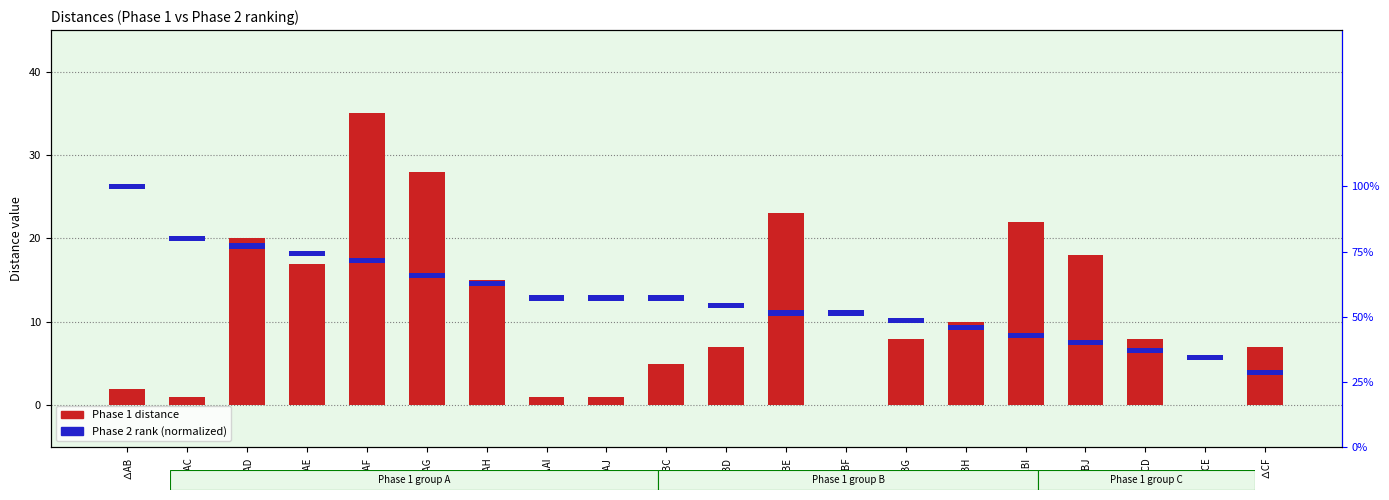

Where does the Phase 1 distance series first go above 8?

∆AD